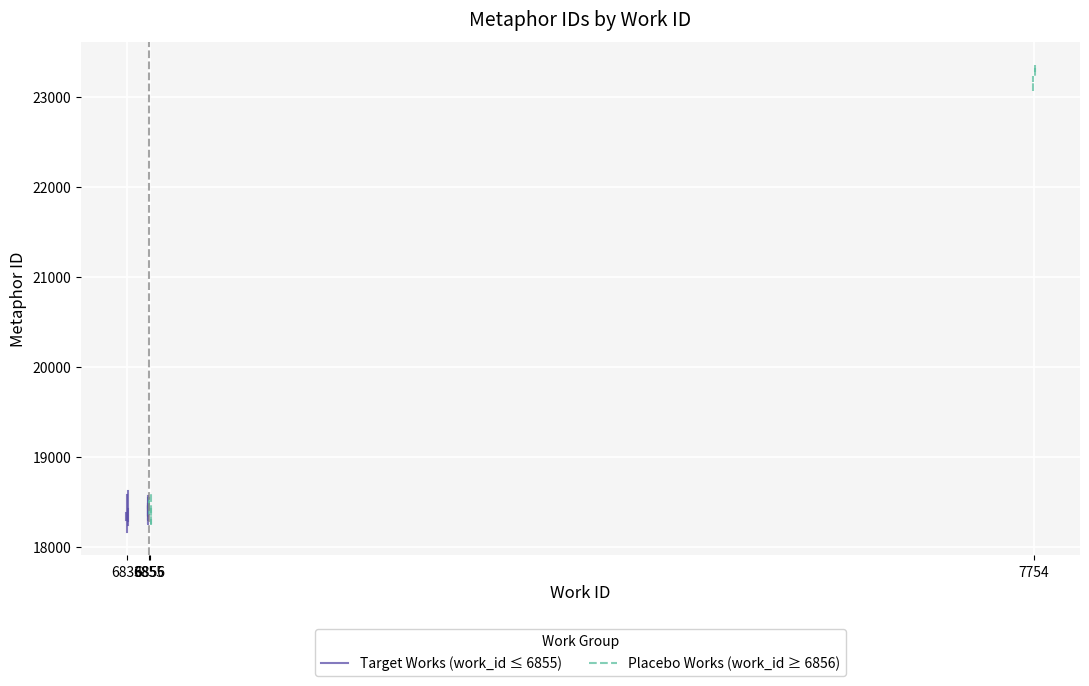

Read the Target Works (work_id ≤ 6855) value at 6855.

18618.3